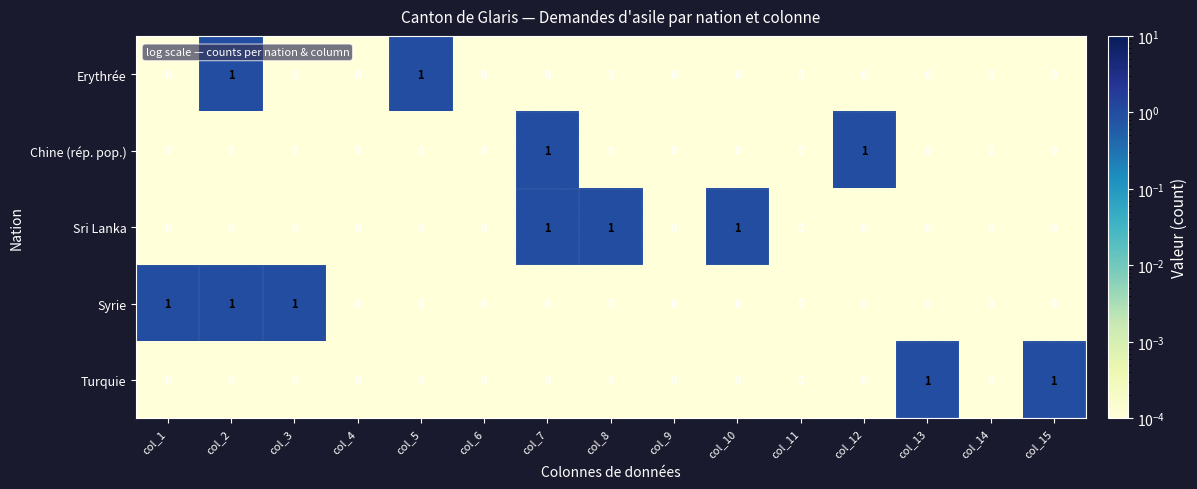

How many Turquie values are between 0 and 1?

15